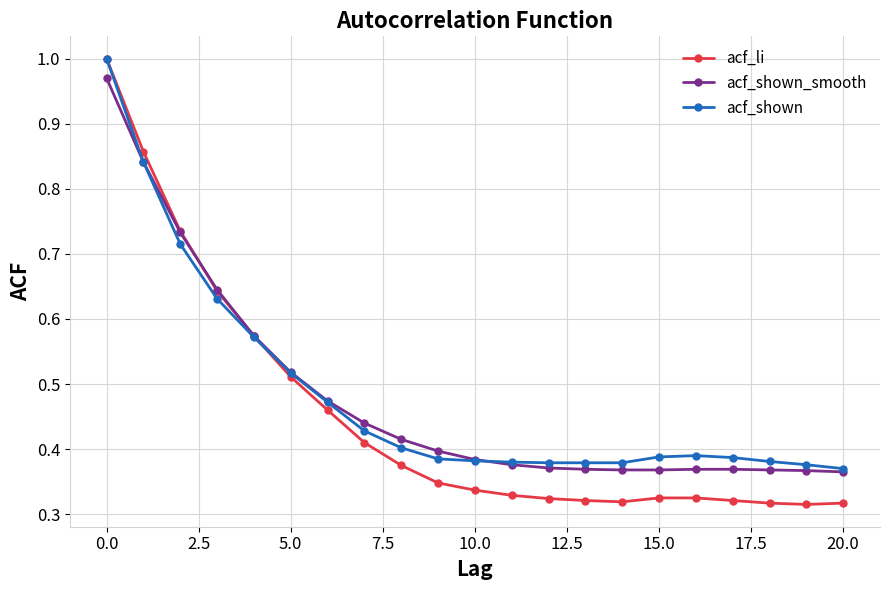

What is the average value of the acf_shown_smooth series?

0.5